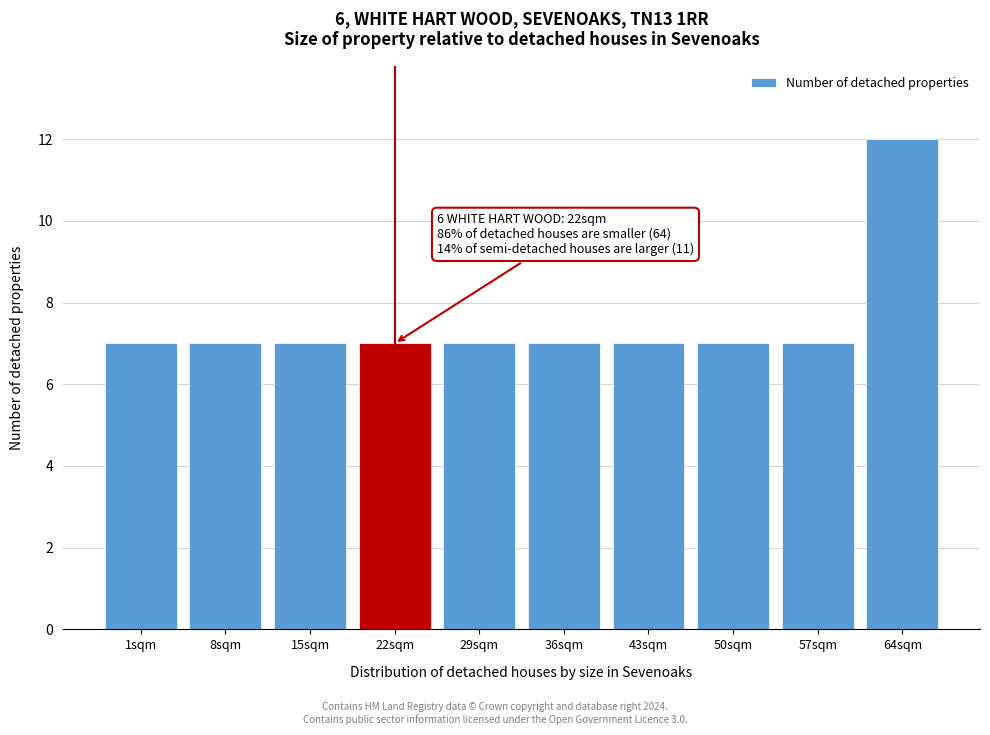

Reading left to right, transcribe all the data shown in this chart.

7	7	7	7	7	7	7	7	7	12